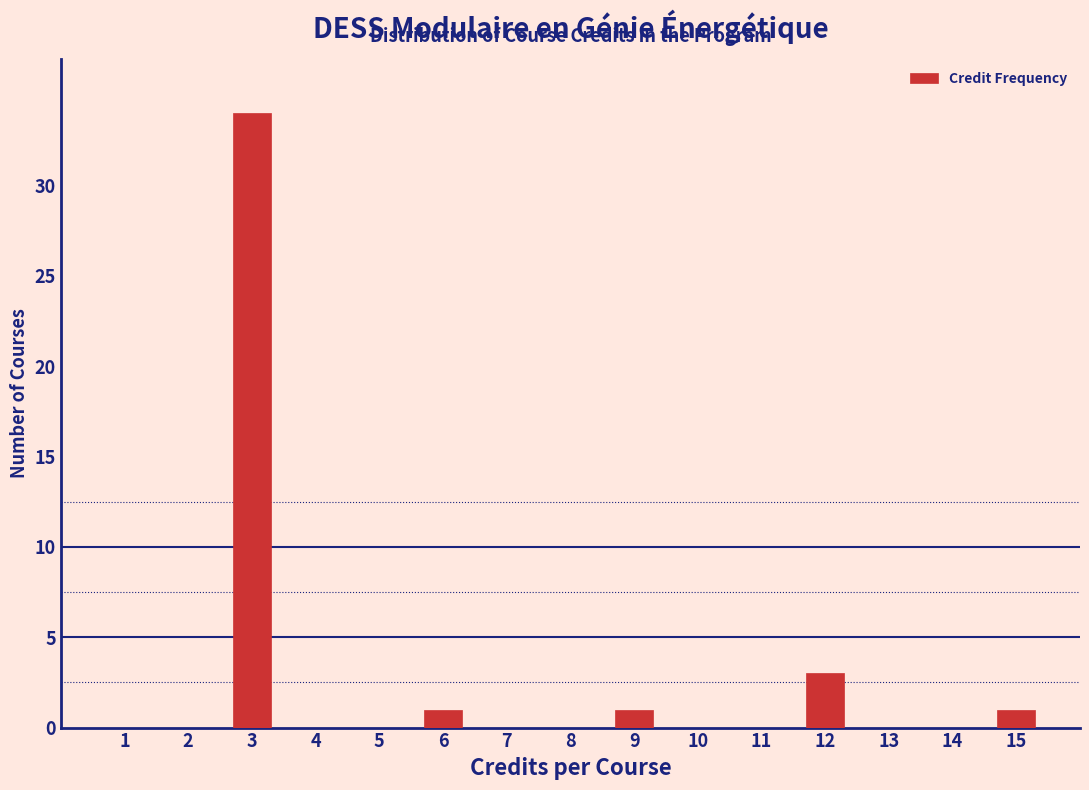

Reading left to right, transcribe this chart: for each bar, give the range it covers on the x-axis and its height. The values are not printed on the chart, so give them approximately, as read against the axis.

0.5 to 1.5: 0
1.5 to 2.5: 0
2.5 to 3.5: 34
3.5 to 4.5: 0
4.5 to 5.5: 0
5.5 to 6.5: 1
6.5 to 7.5: 0
7.5 to 8.5: 0
8.5 to 9.5: 1
9.5 to 10.5: 0
10.5 to 11.5: 0
11.5 to 12.5: 3
12.5 to 13.5: 0
13.5 to 14.5: 0
14.5 to 15.5: 1